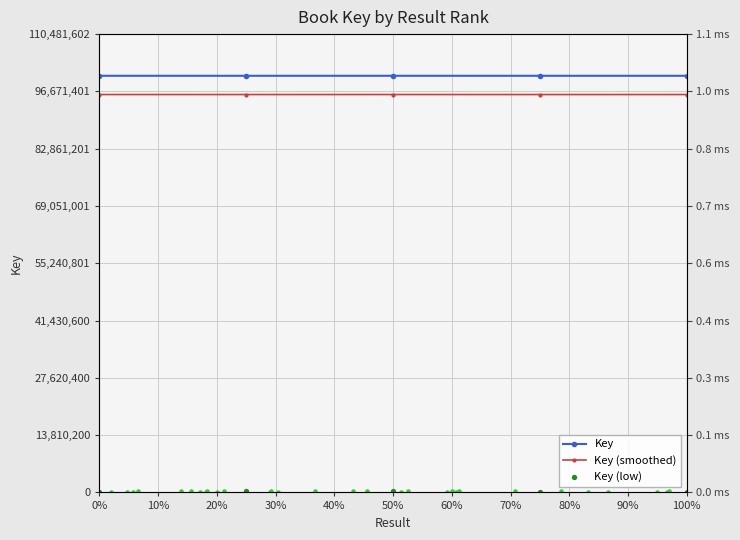

Which series reaches the minimum Y coordinate?

Key (low)